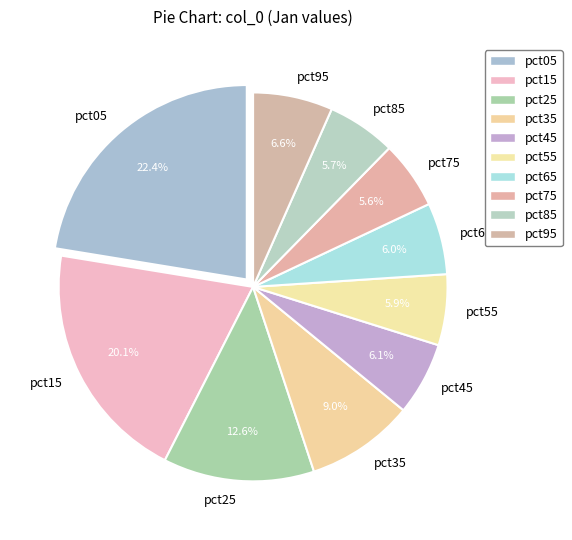

The pct05 slice represents 22% of the pie. True or false?

True